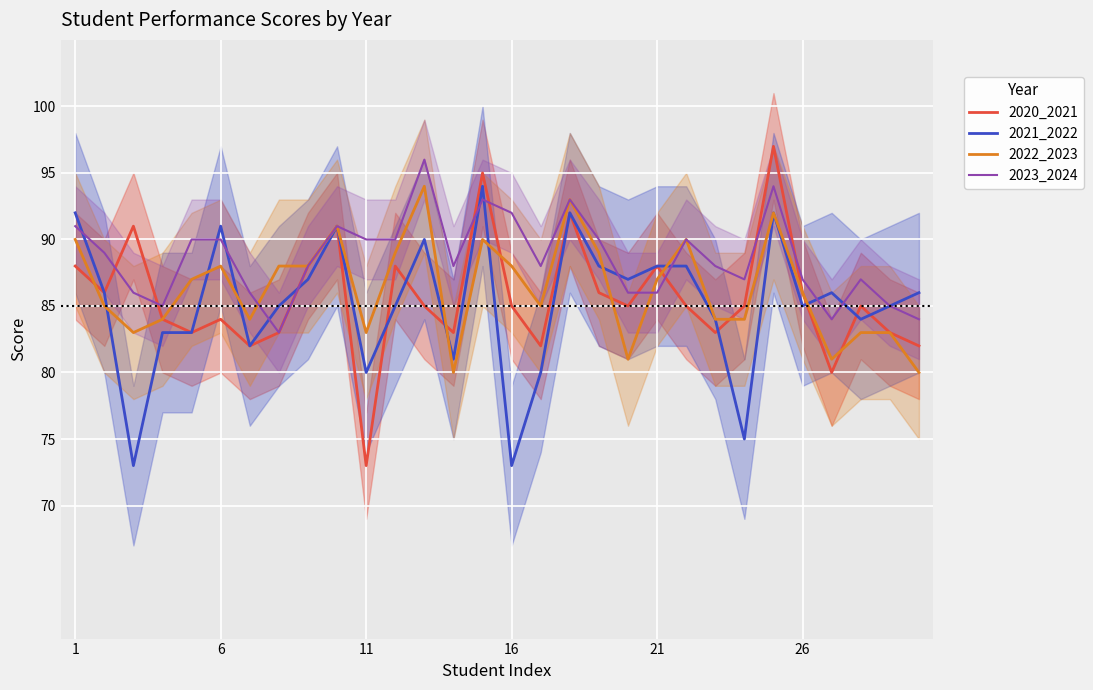

How many data points in 2023_2024 are above 88?

14